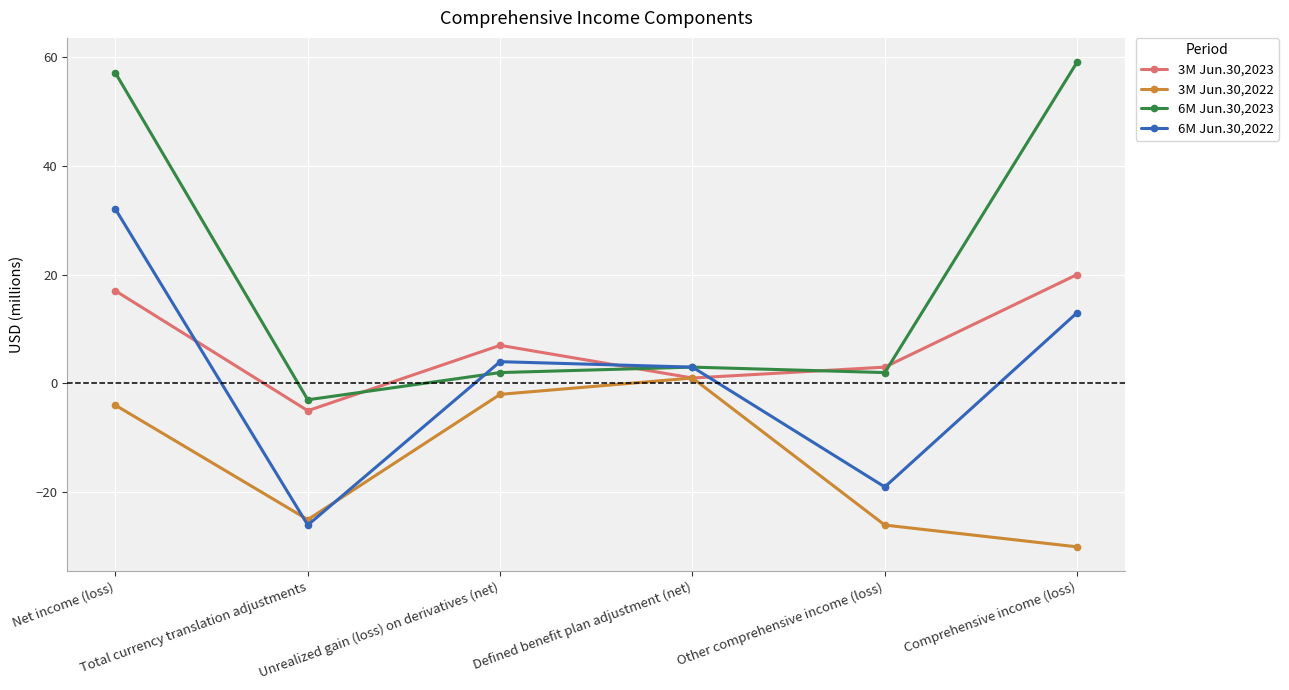

What is the minimum value shown in the chart?

-30